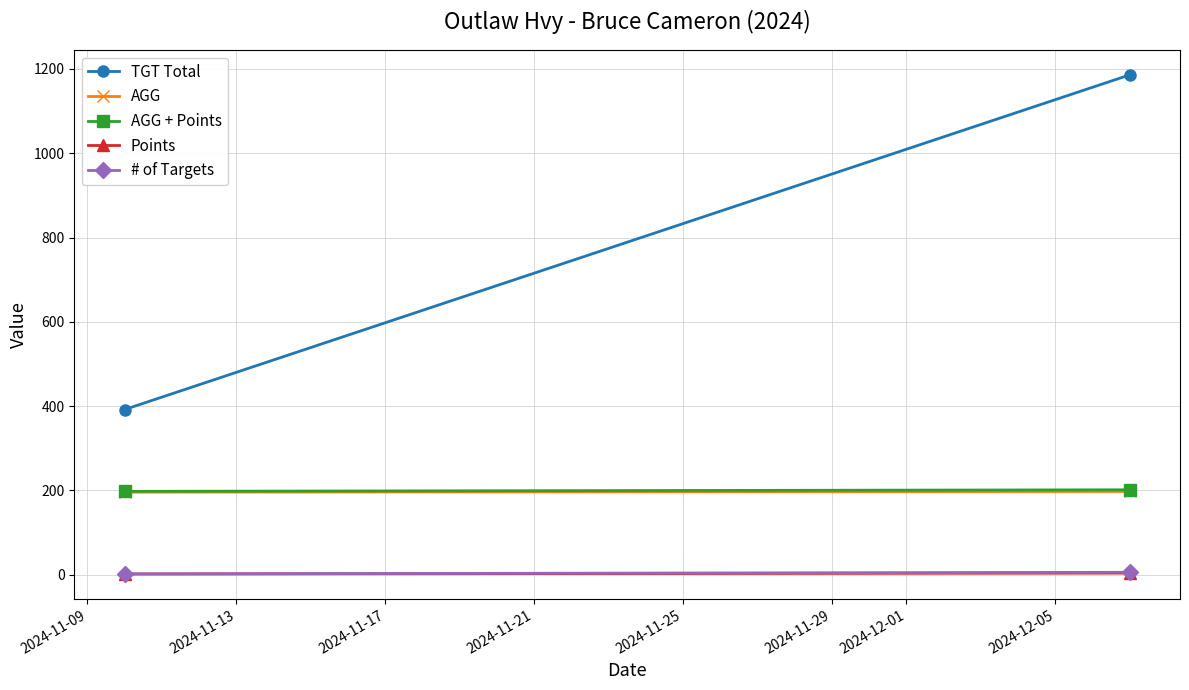

Between 2024-11-09 and 2024-11-13, which is larger?

2024-11-13